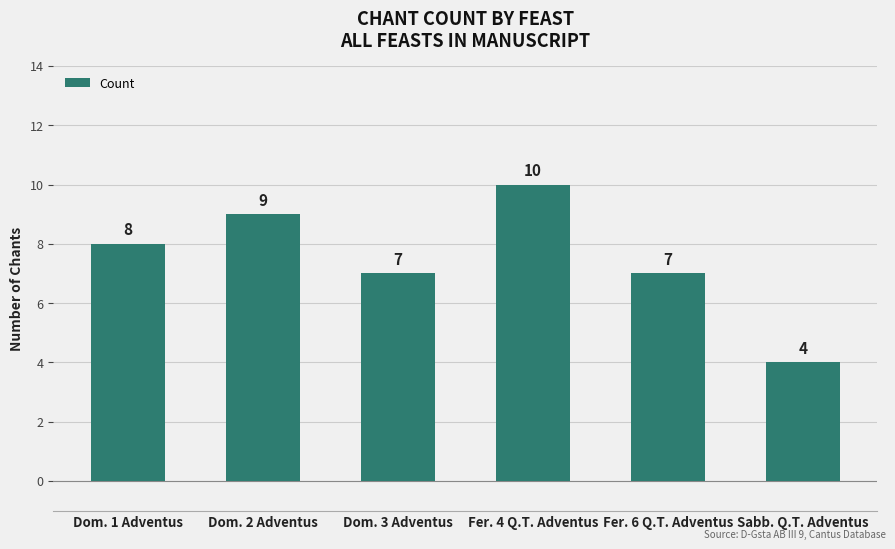

The value at Fer. 6 Q.T. Adventus is 7. True or false?

True